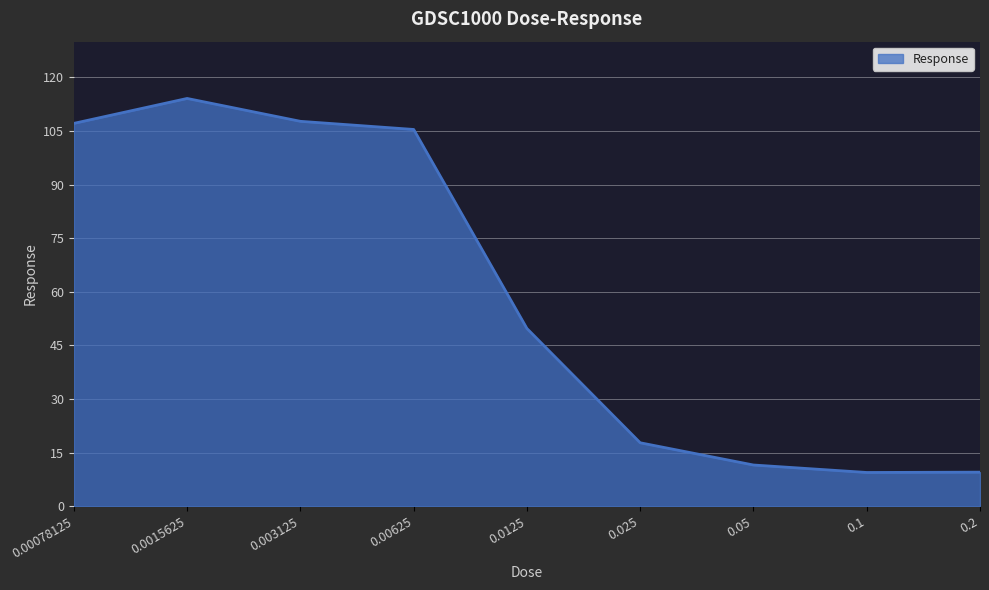

Approximately how many times larger is the value at 0.05 compared to 0.0015625?

0.1